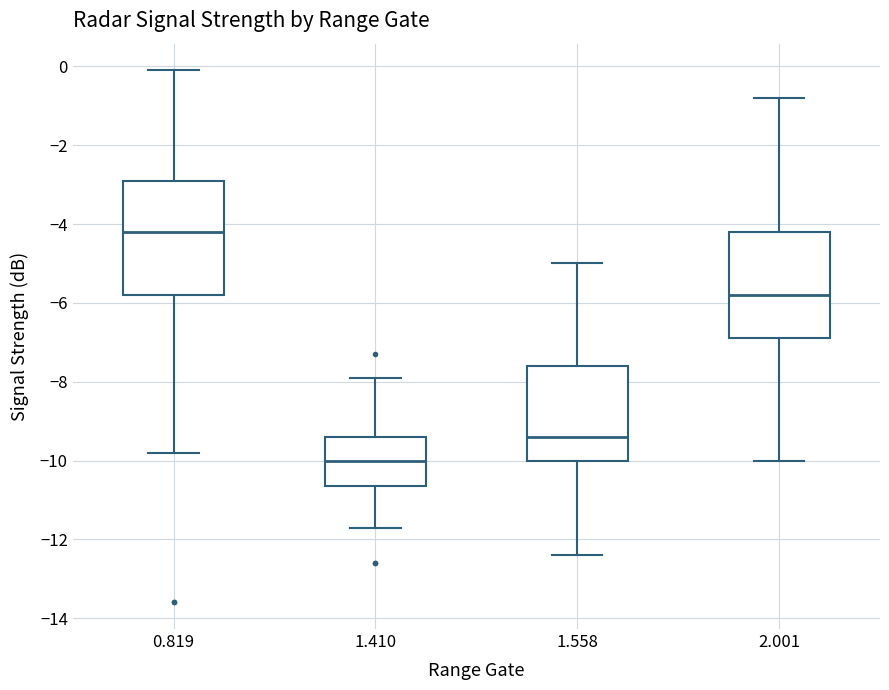

Which box's median line is the highest?

0.819